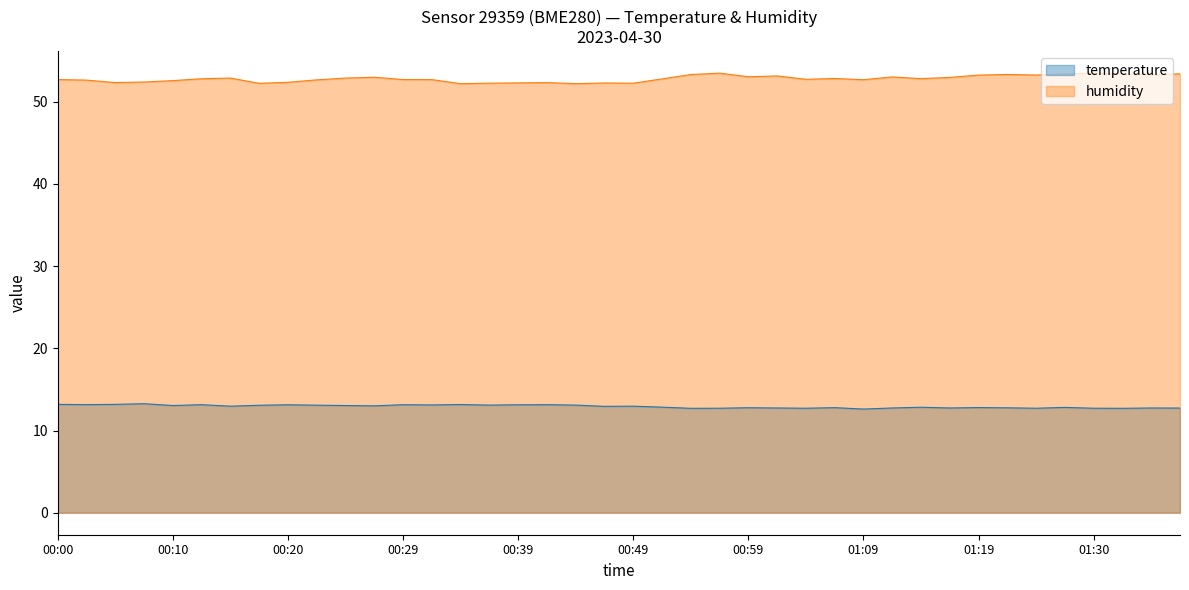

What is the value of the humidity point at the 40th from the left?

53.4